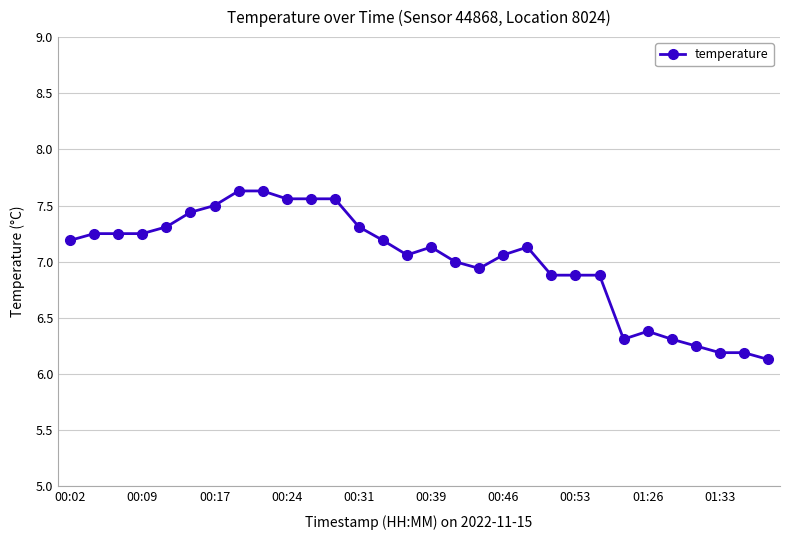

What is the average value?

7.0